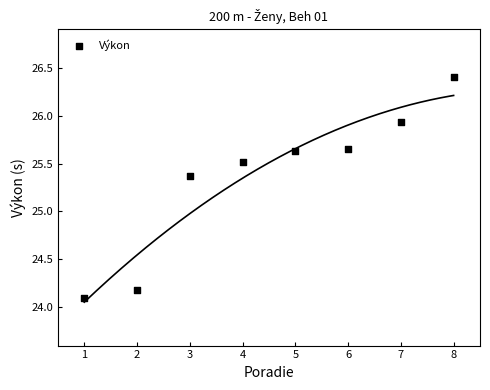

What Y value in the scatter plot is closest to 25?

25.4